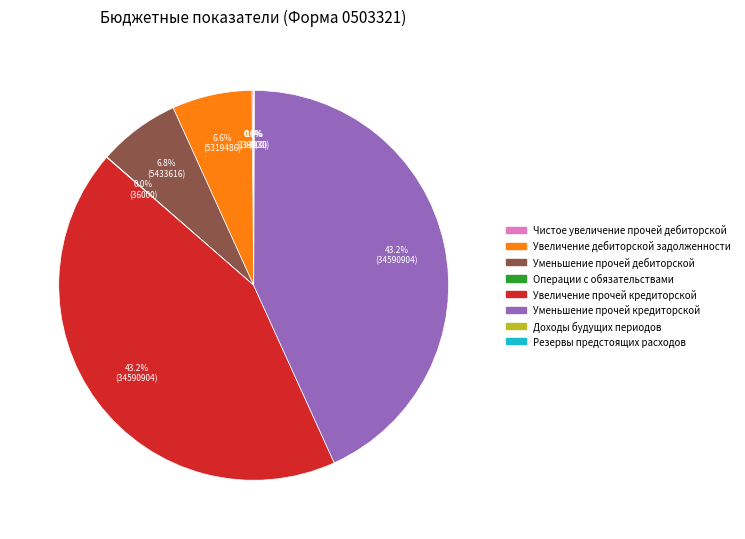

Is it true that Уменьшение прочей дебиторской is 16% of the pie?

False